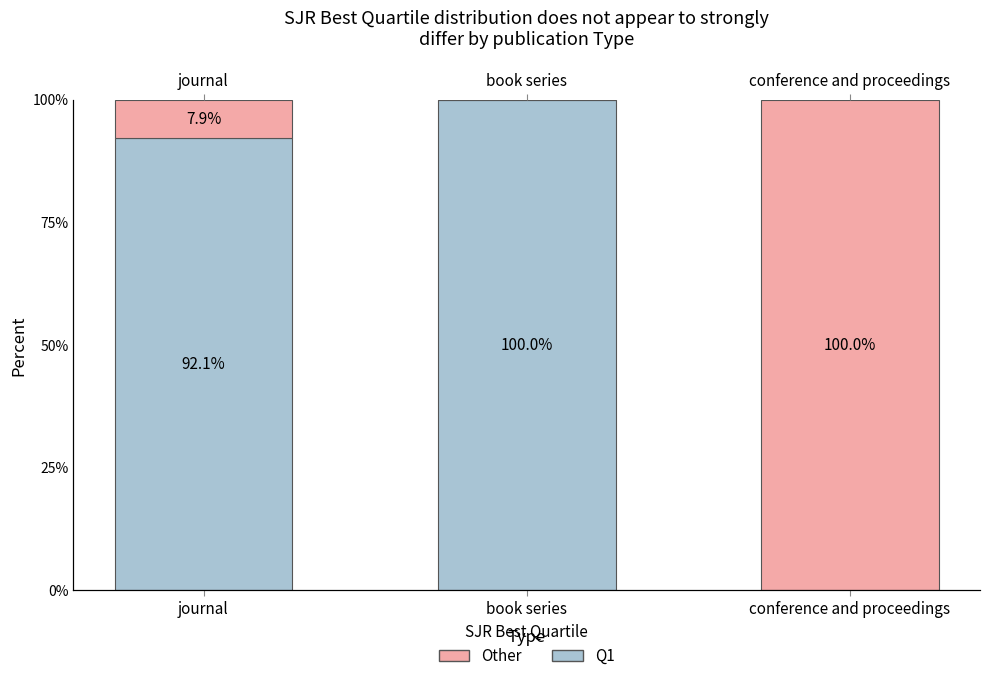

Is the value of Q1 at book series greater than the value of Other at conference and proceedings?

No